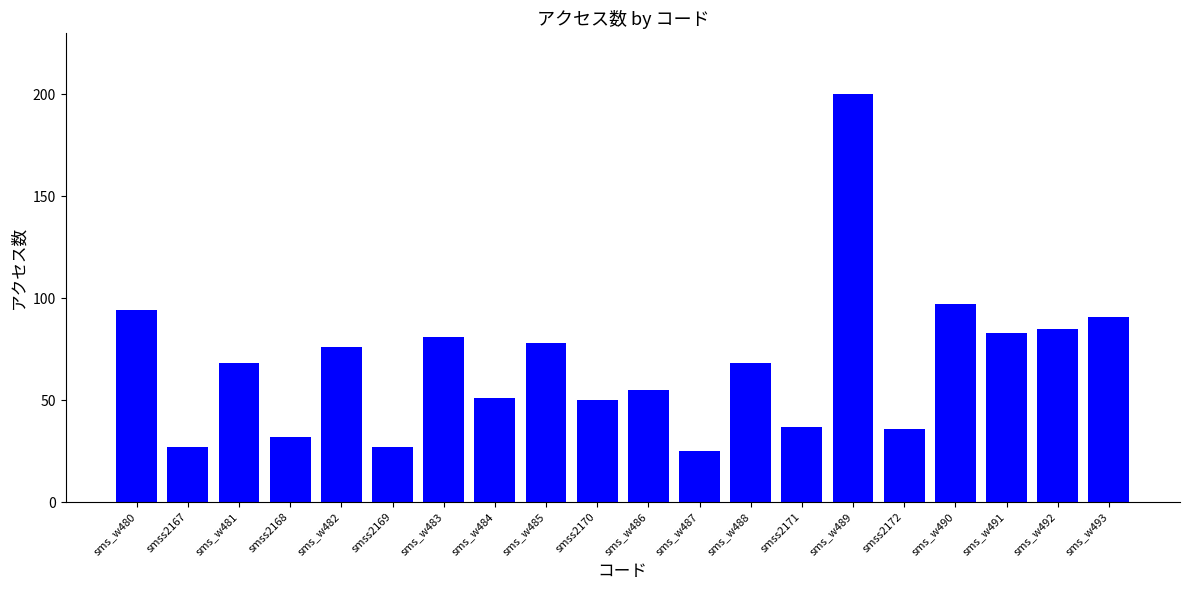

What is the average value?

68